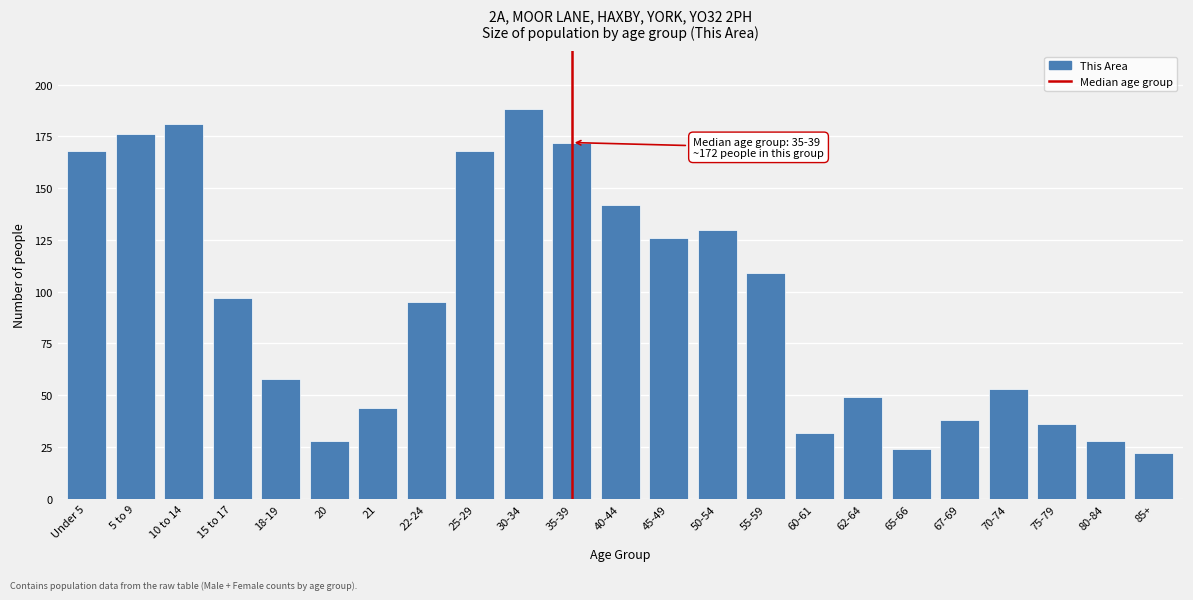

Reading left to right, list all the values displayed in this chart.

Under 5=168	5 to 9=176	10 to 14=181	15 to 17=97	18-19=58	20=28	21=44	22-24=95	25-29=168	30-34=188	35-39=172	40-44=142	45-49=126	50-54=130	55-59=109	60-61=32	62-64=49	65-66=24	67-69=38	70-74=53	75-79=36	80-84=28	85+=22